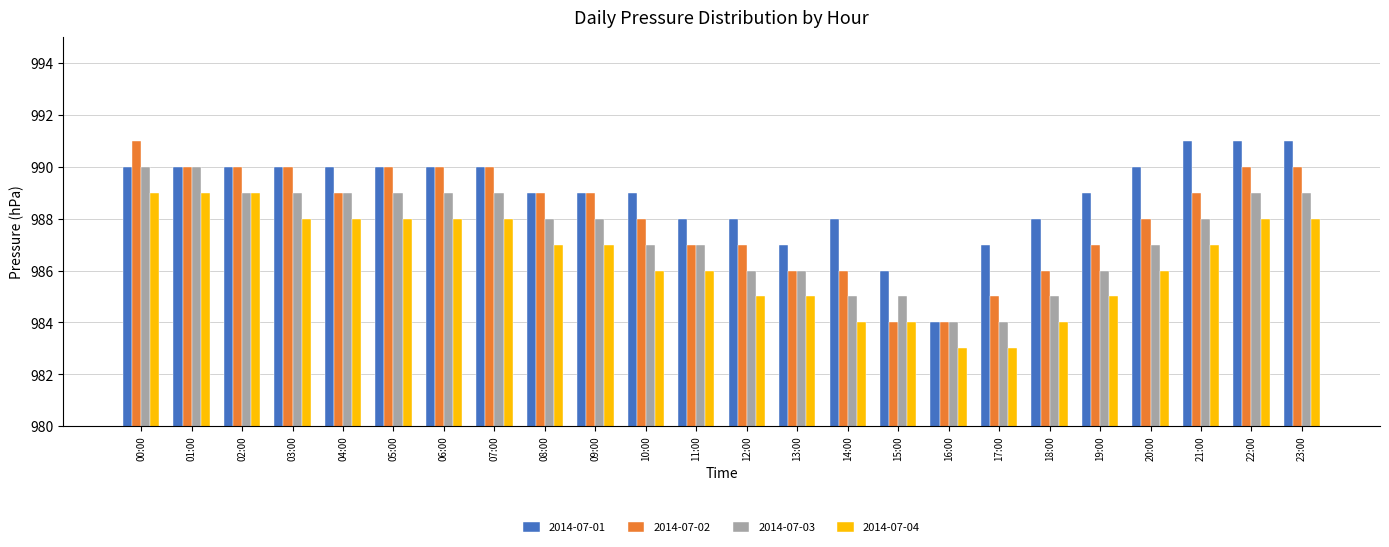

List the series in order of their overall mean, highest first.

2014-07-01, 2014-07-02, 2014-07-03, 2014-07-04